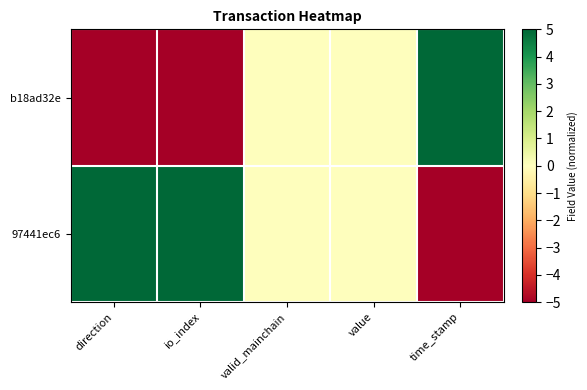

List the series in order of their peak value, highest first.

b18ad32e, 97441ec6